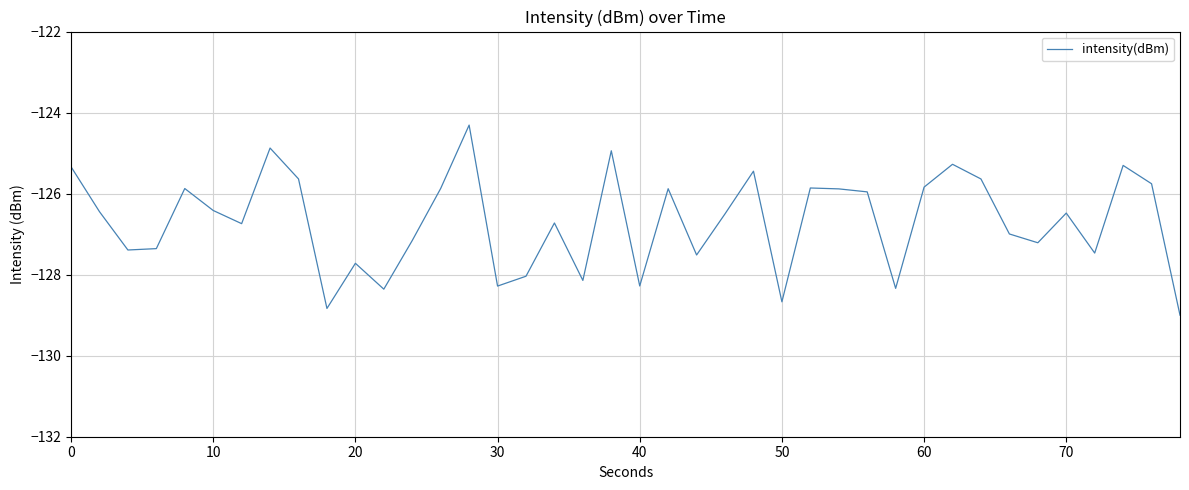

What is the difference between the maximum and minimum values?

4.7